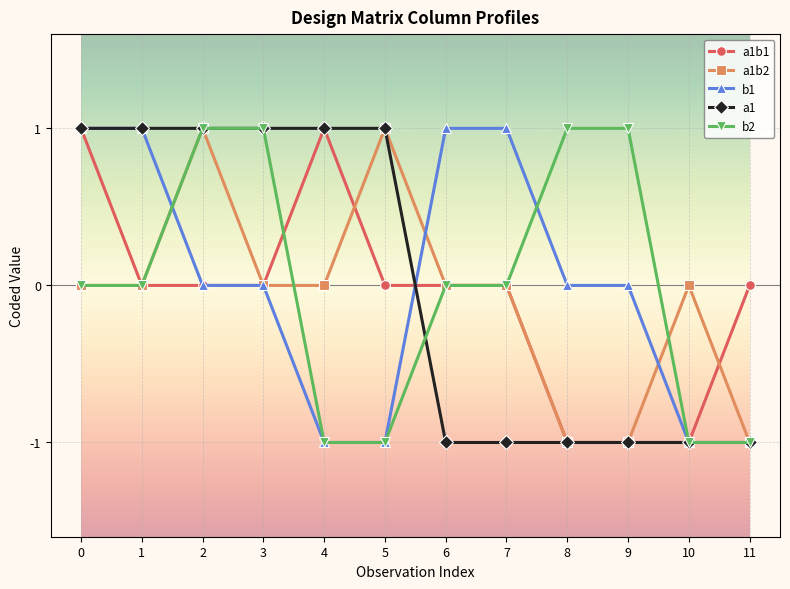

Is the value of a1 at 4 greater than the value of a1b1 at 6?

Yes